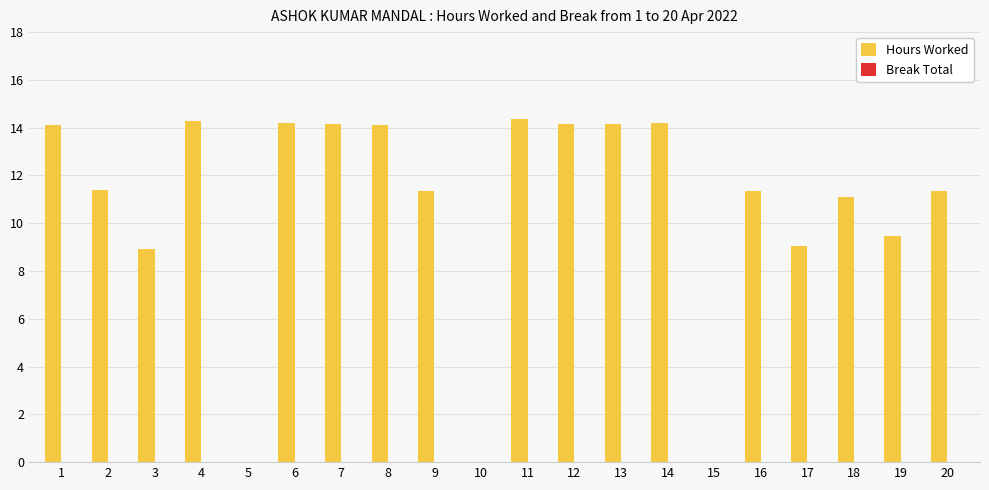

What is the sum of the values at 11 and 3?

23.3